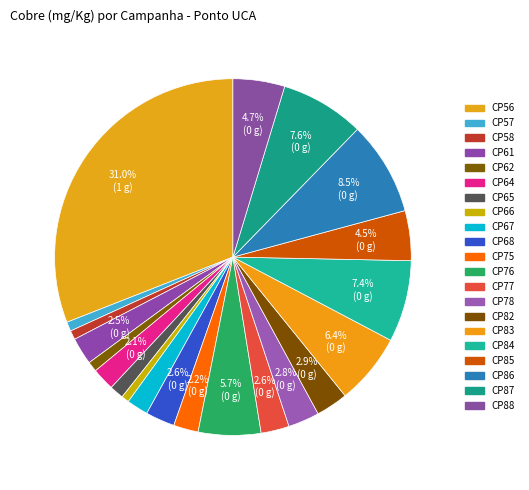

To the nearest percent, what portion does CP86 represent?

9%